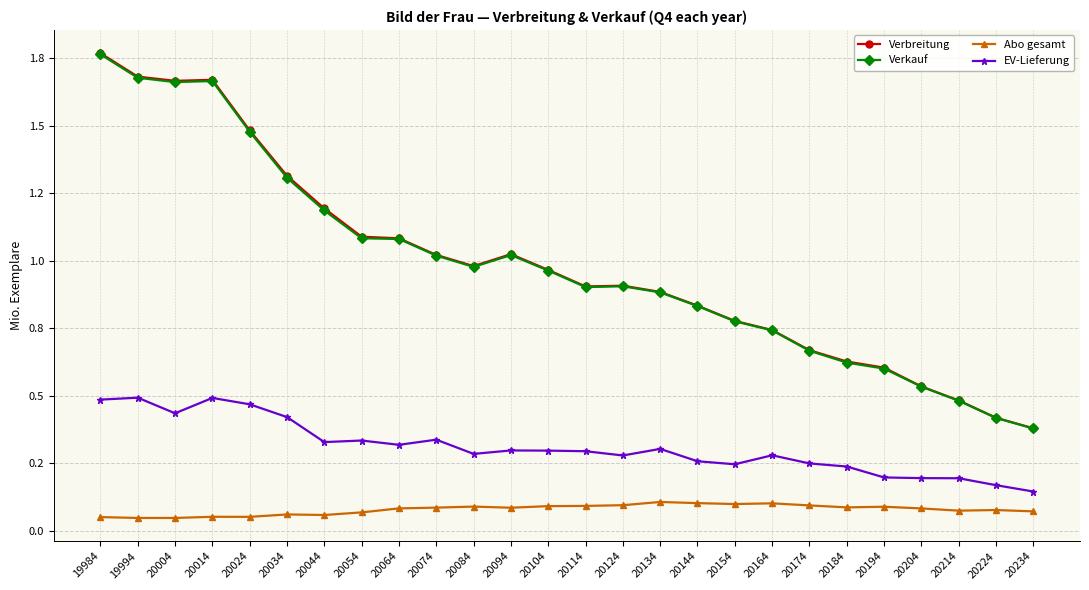

What is the sum of all Verkauf values?

25.6